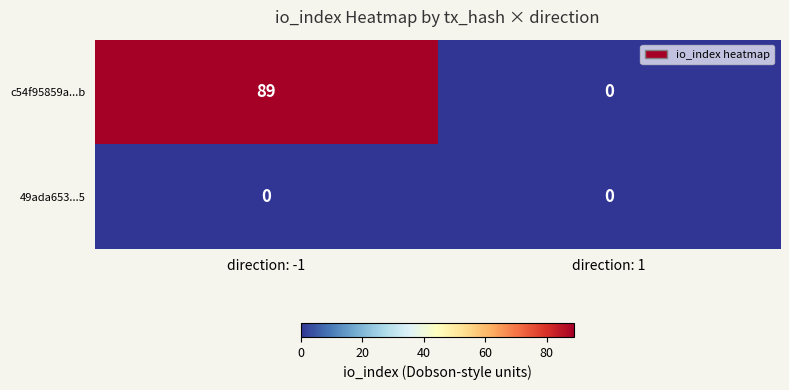

Reading left to right, extract all data points from this chart.

c54f95859a...b: 89	0
49ada653...5: 0	0